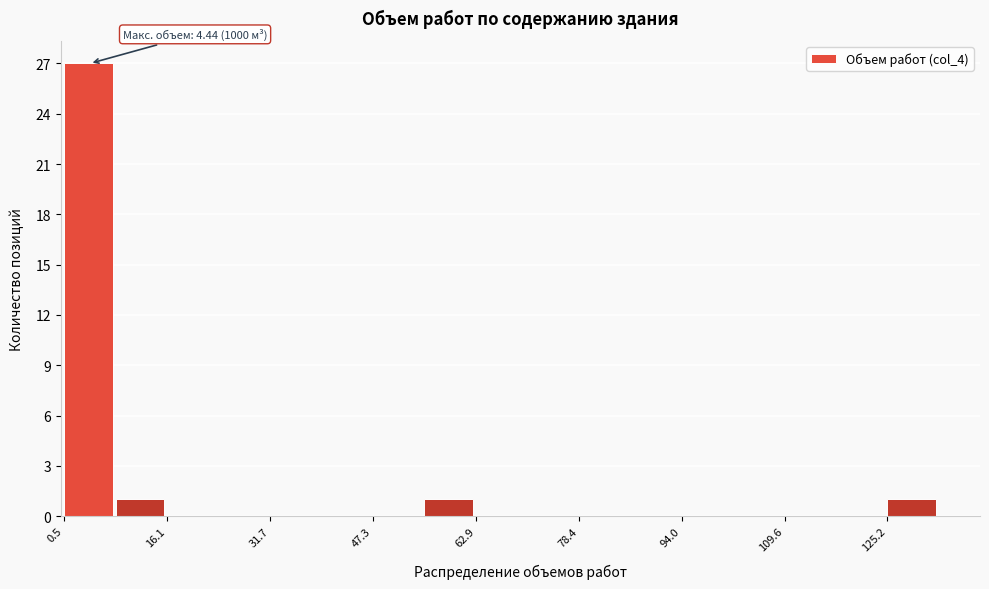

Read against the x-axis, roughly where is the centre of the tallest bar?

4